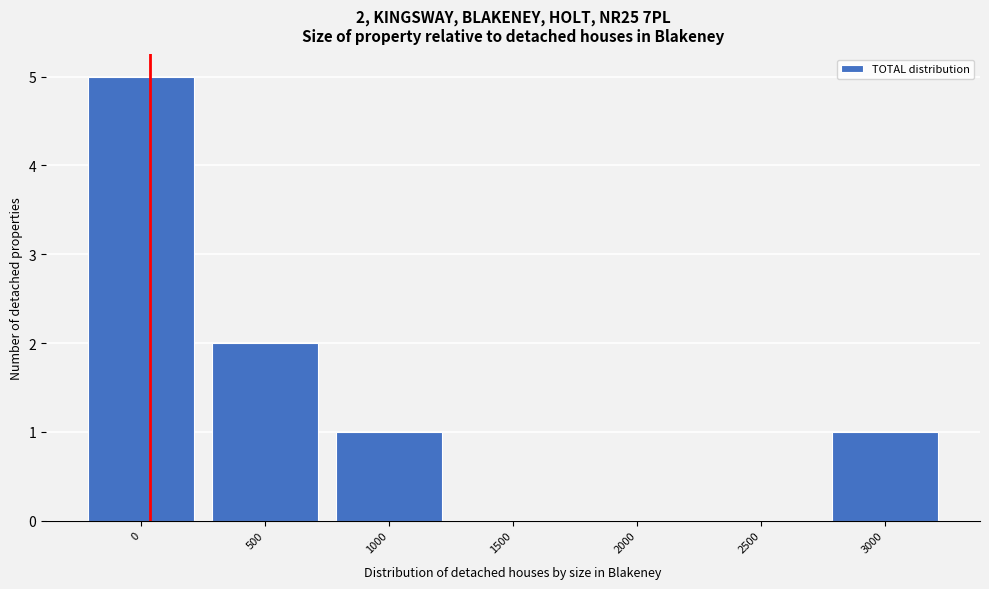

What is the change in value from 0 to 1000?

-4